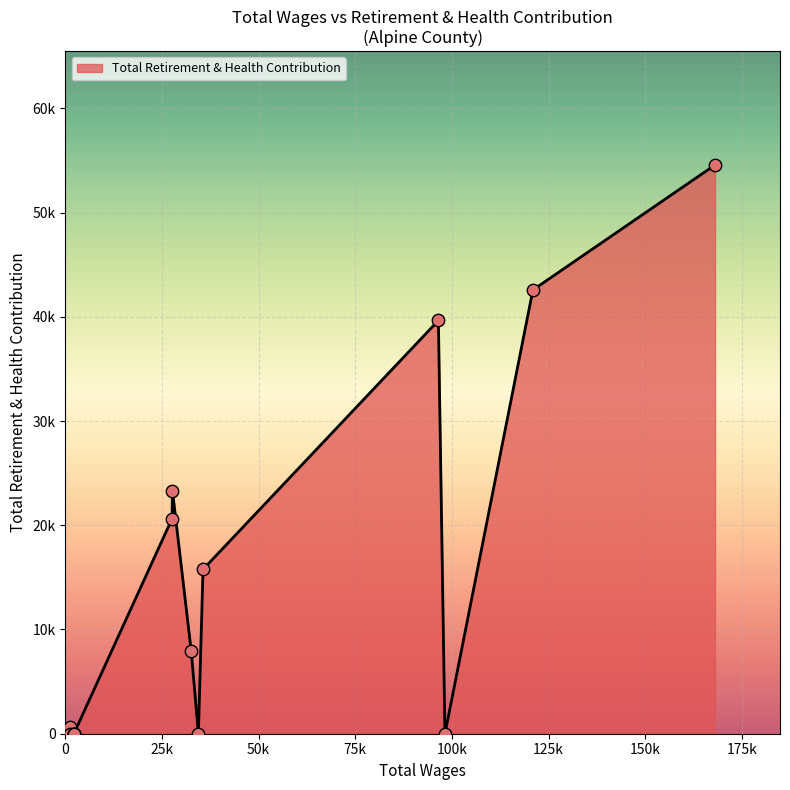

What is the ratio of the value at 27582.0 to the value at 27698.0?

0.9